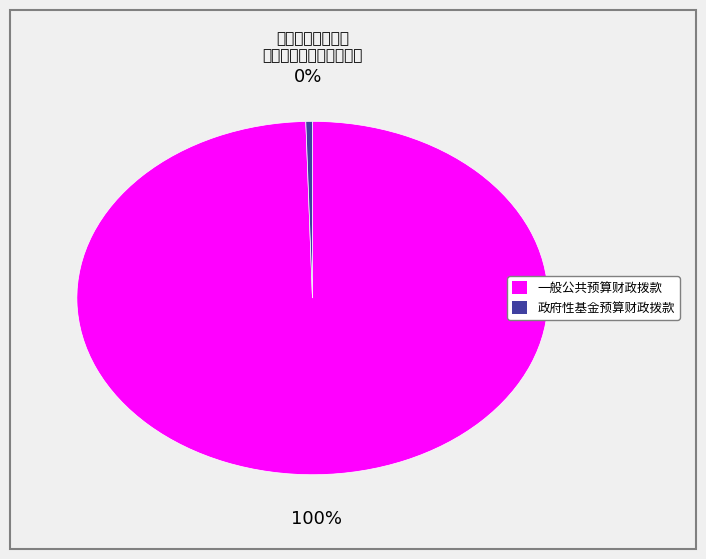

Rank the categories by value from lowest to highest.

政府性基金预算财政拨款, 一般公共预算财政拨款